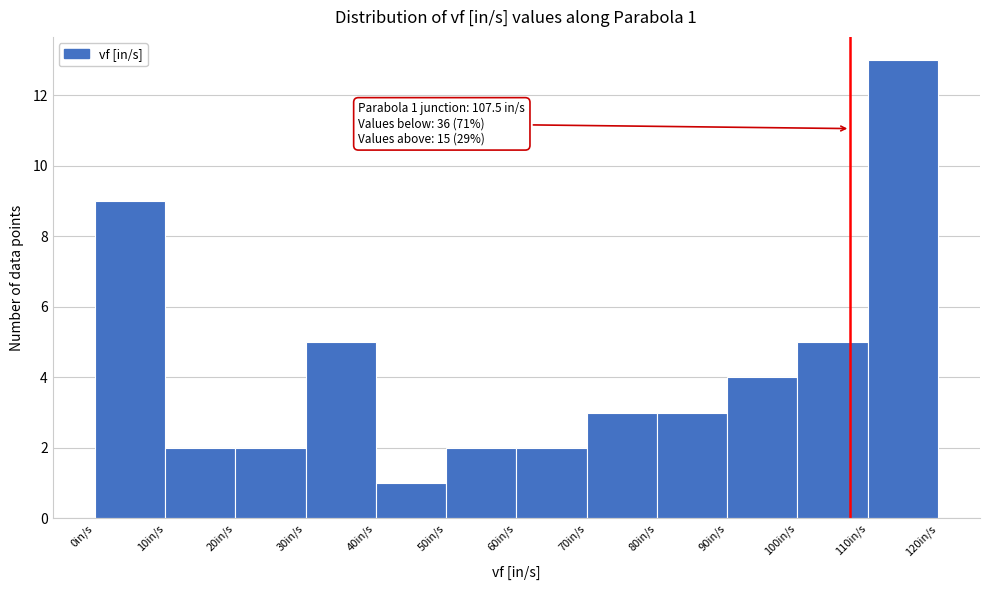

Over which range of the x-axis is the bar tallest?

110 to 120